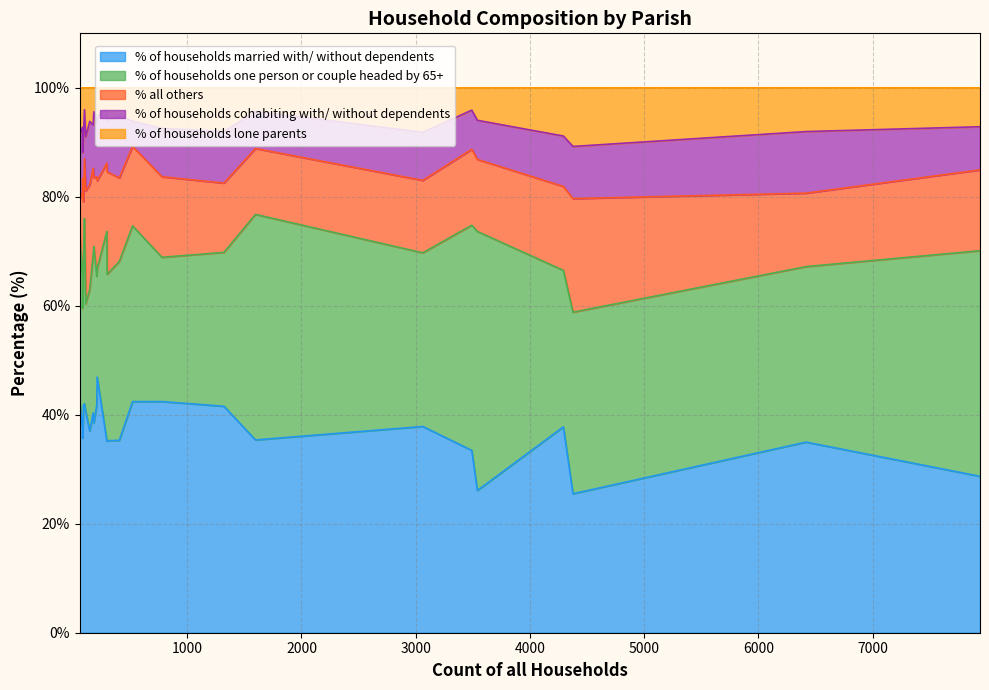

The % of households lone parents series shows 9.0 at Crichel. True or false?

True